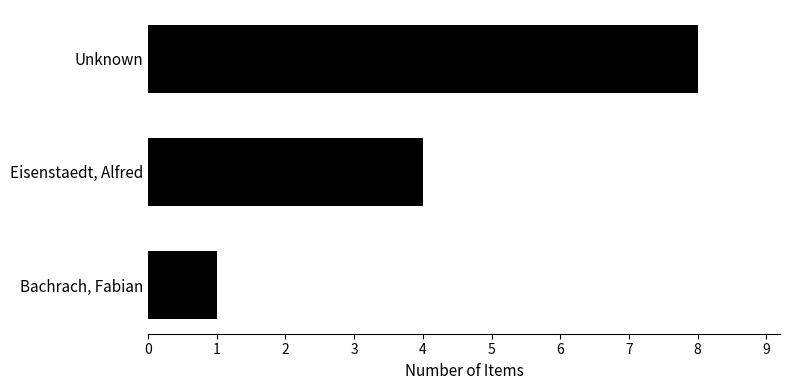

What is the label of the 2nd bar from the top?

Eisenstaedt, Alfred